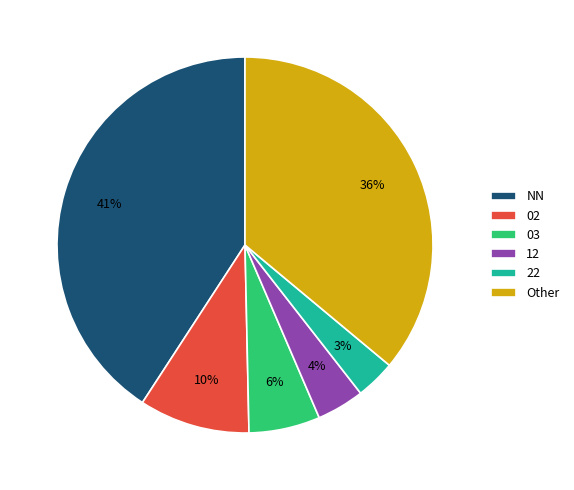

True or false: 22 accounts for 3% of the total.

True